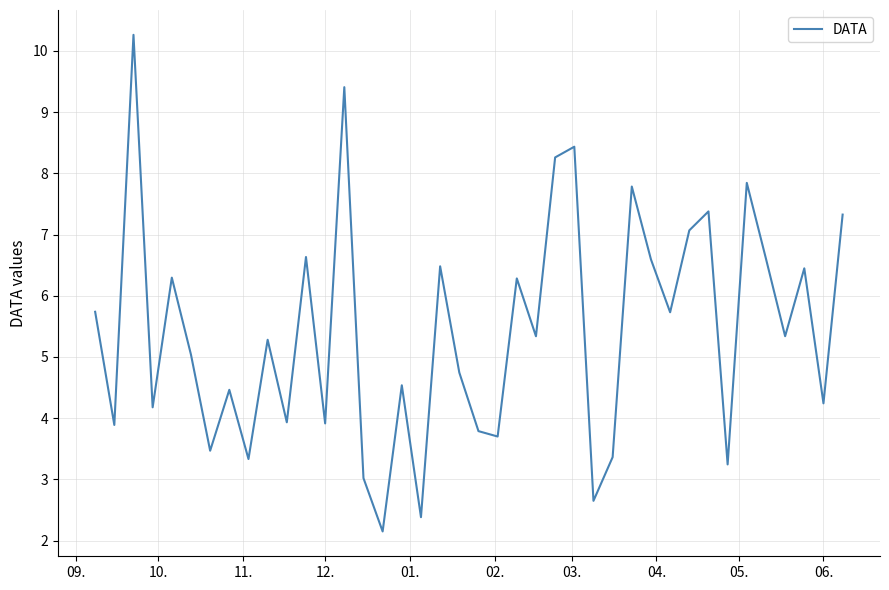

What is the difference between the maximum and minimum values?

8.1